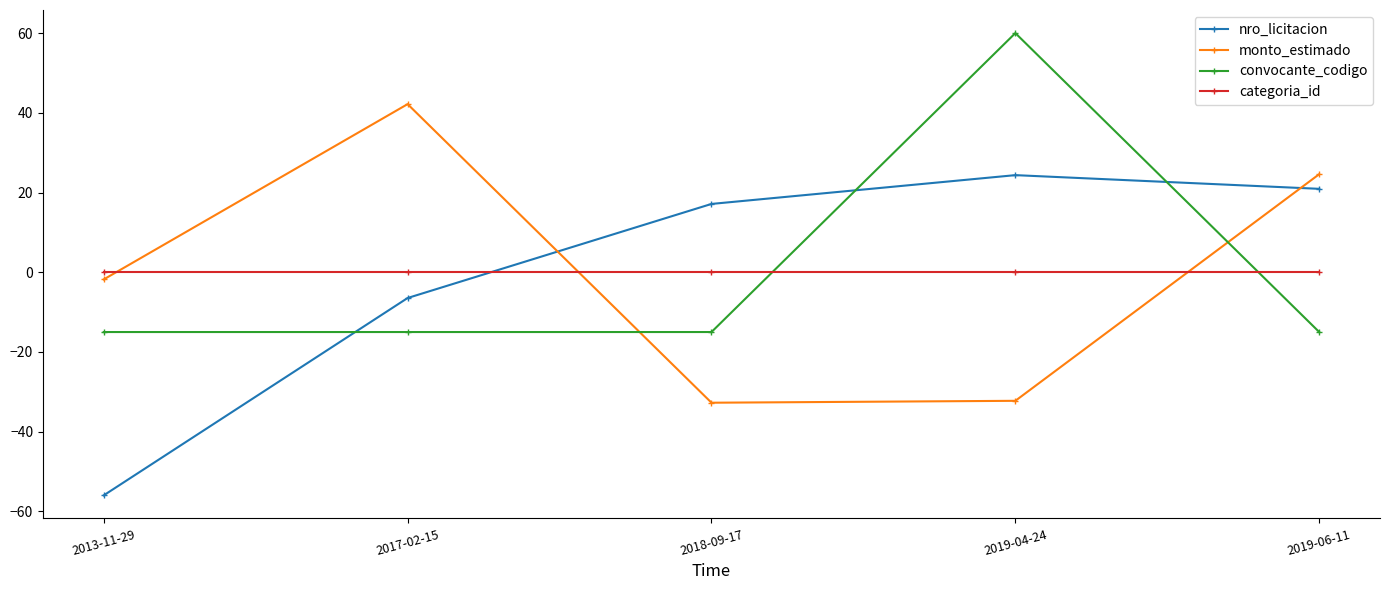

Is the value of categoria_id at 2018-09-17 greater than the value of nro_licitacion at 2017-02-15?

Yes